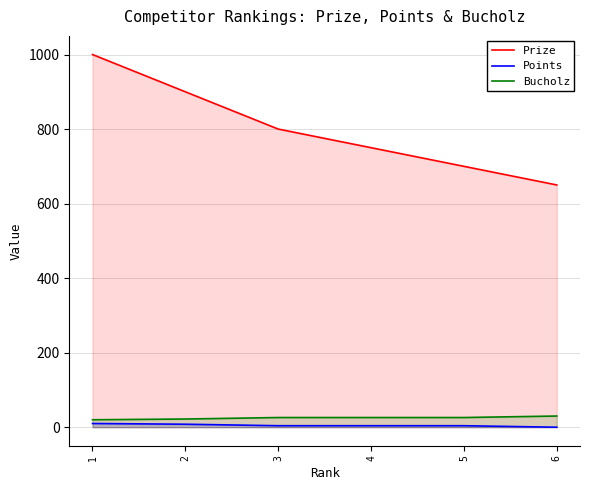

True or false: Points and Prize intersect in this chart.

False